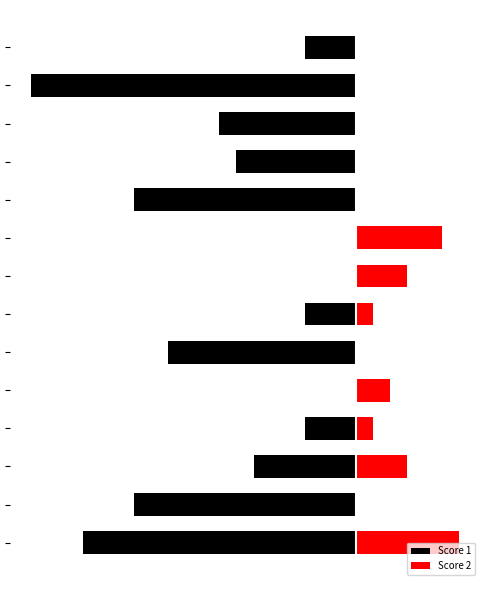

What are all the series names shown in the legend?

Score 1, Score 2